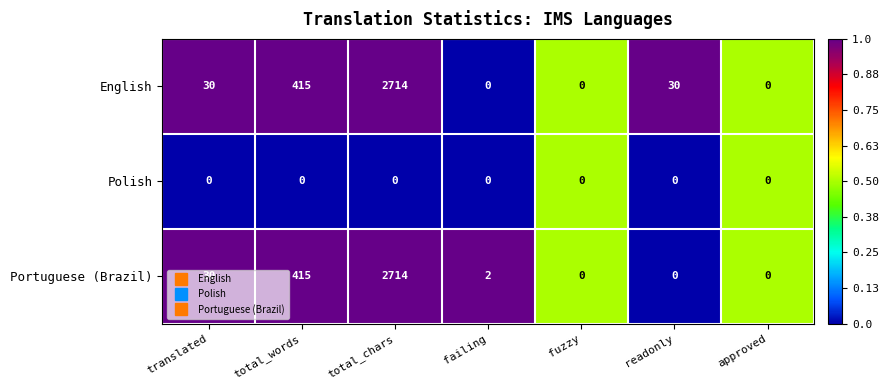

Is the value of English at readonly greater than the value of Polish at readonly?

Yes